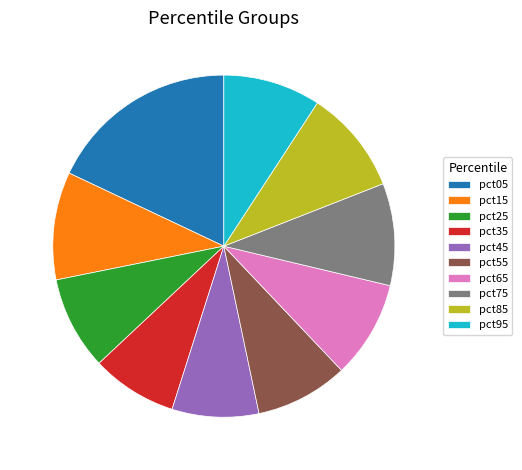

What is the largest slice in the pie chart?

pct05